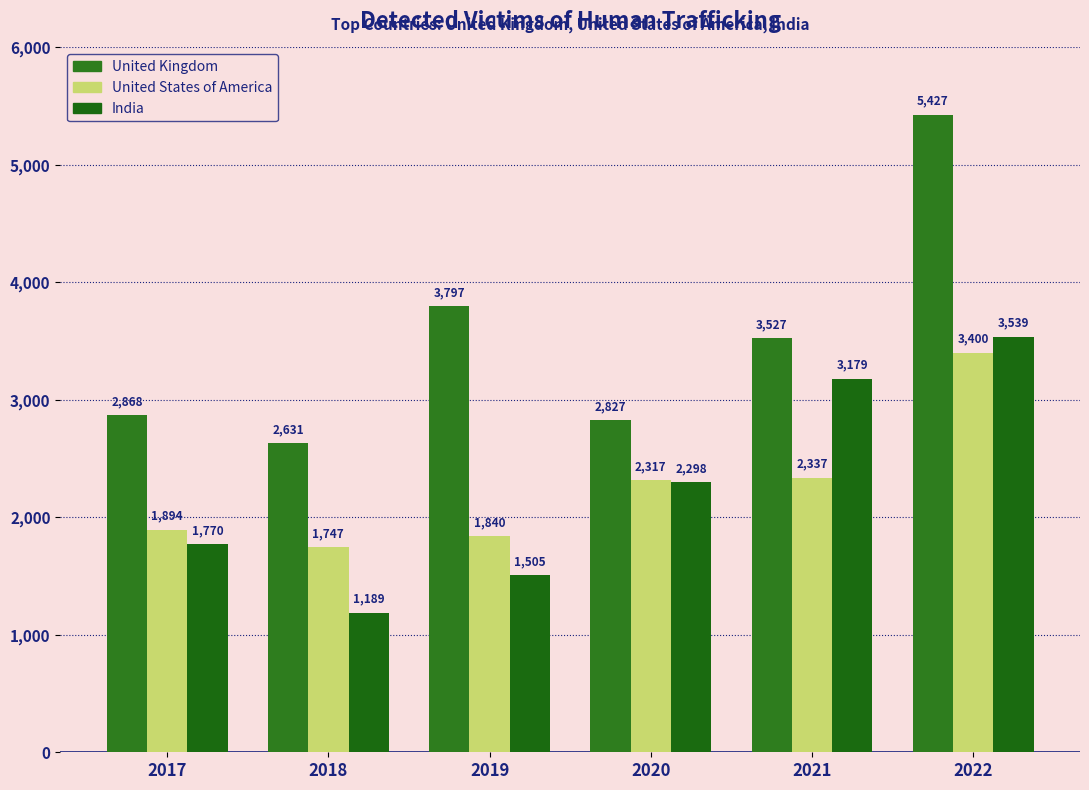

What is the difference between the second highest and minimum values in the United Kingdom series?

1166